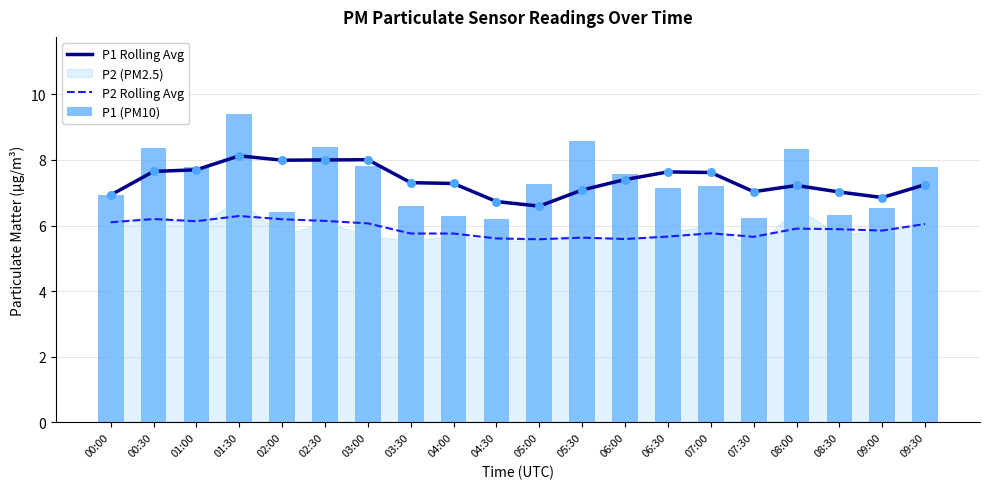

Which series has the widest spread of Y values?

P1 (PM10)